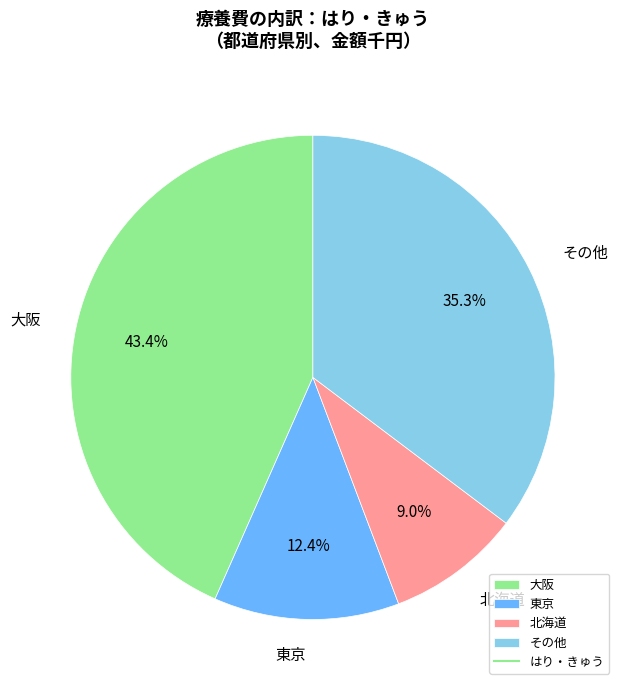

Between その他 and 北海道, which is larger?

その他